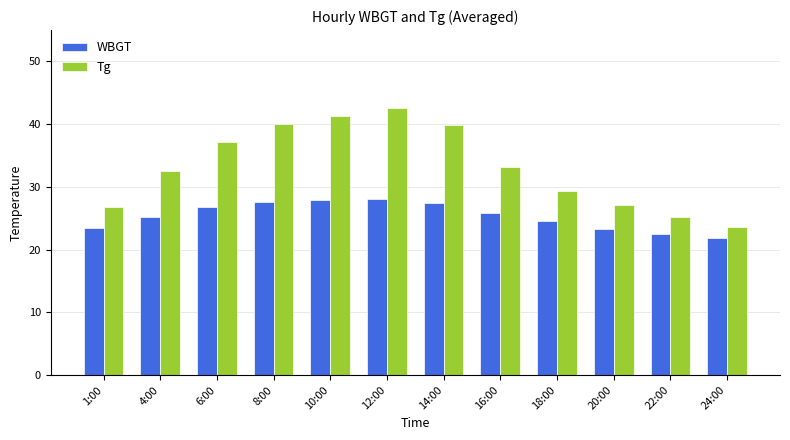

Between 1:00 and 6:00, which series saw the biggest shift?

Tg